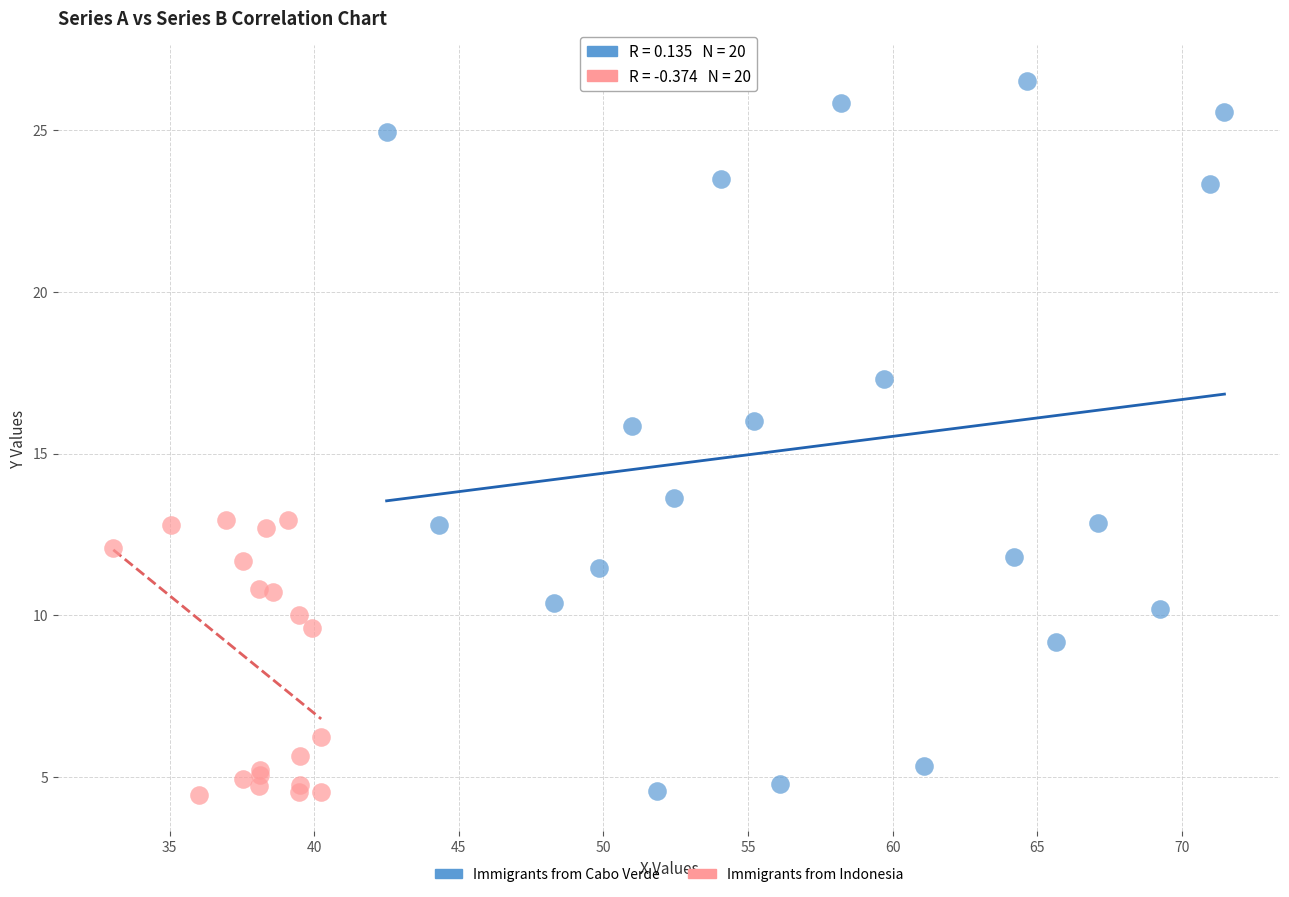

Which series has the largest Y range (max minus min)?

Immigrants from Cabo Verde